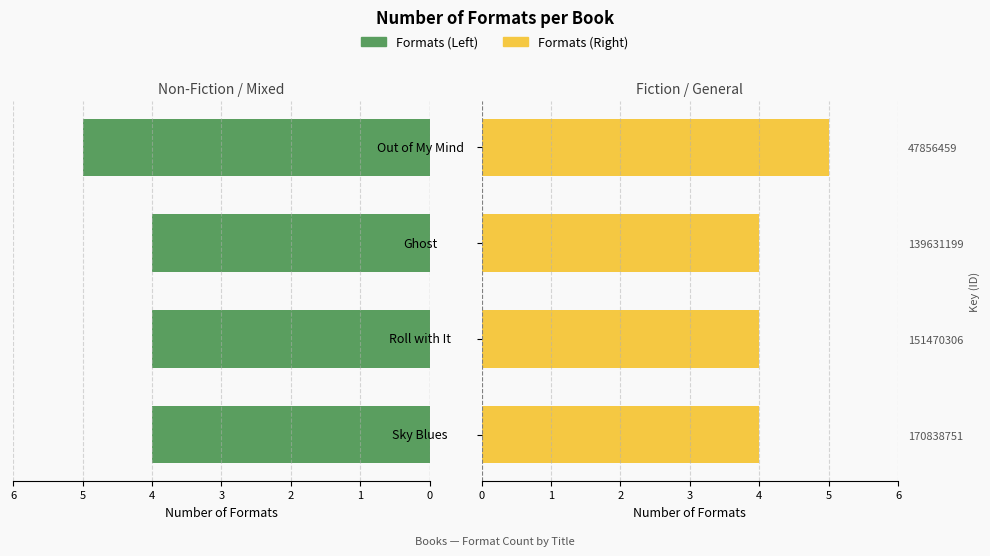

How many groups of bars are there?

4